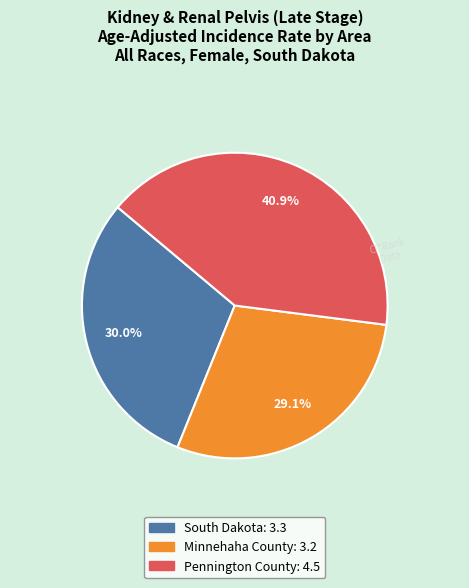

To the nearest percent, what is the difference between the largest and smallest slice percentages?

12%